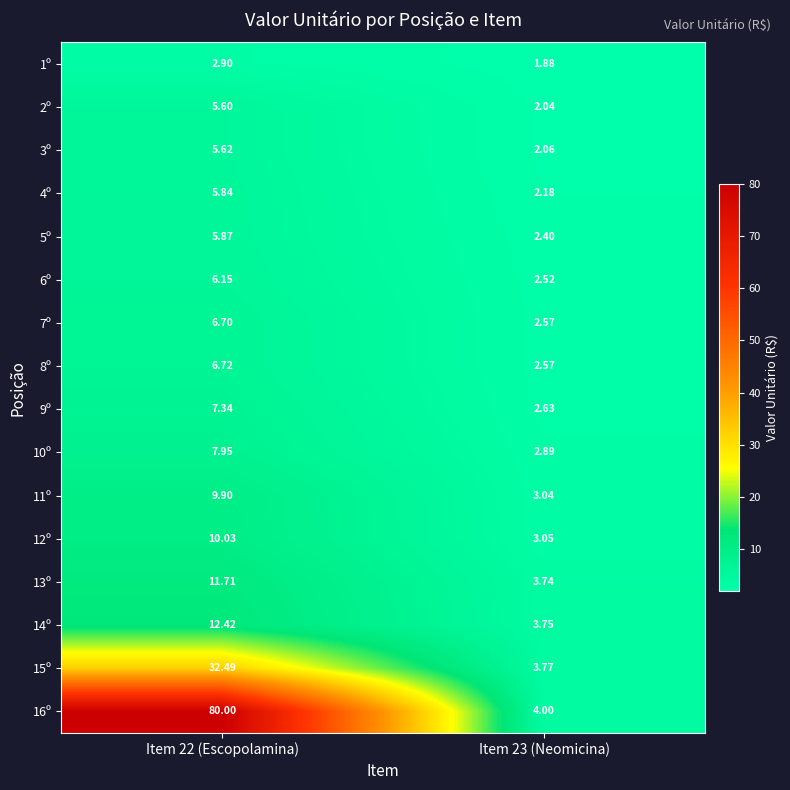

Is the value of 5º at Item 23 (Neomicina) greater than the value of 2º at Item 22 (Escopolamina)?

No